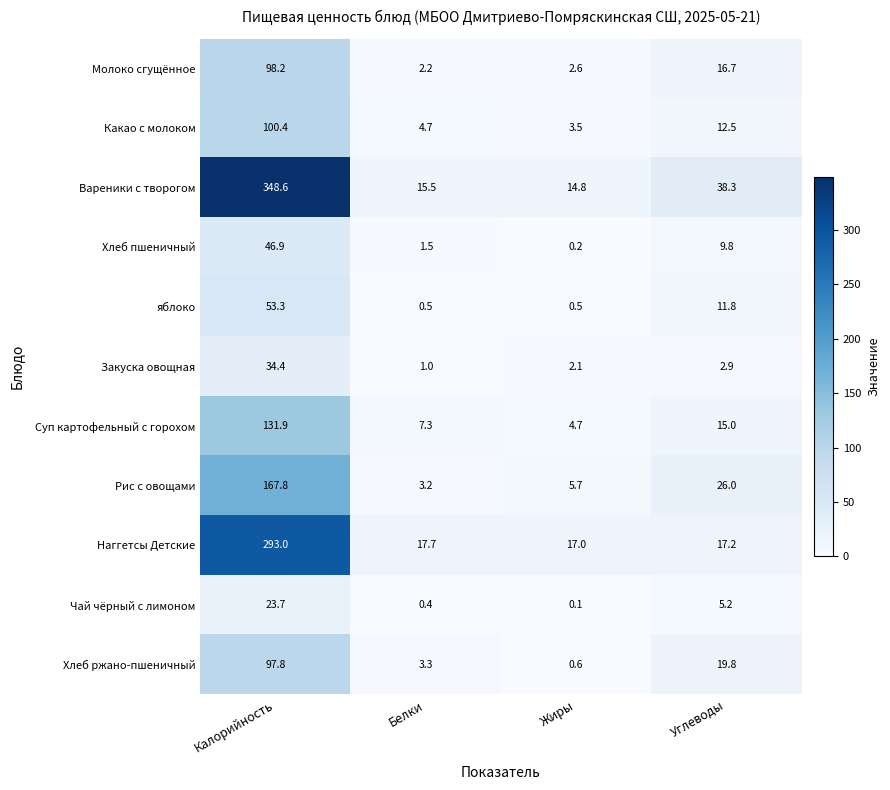

What is the smallest value displayed?

0.1